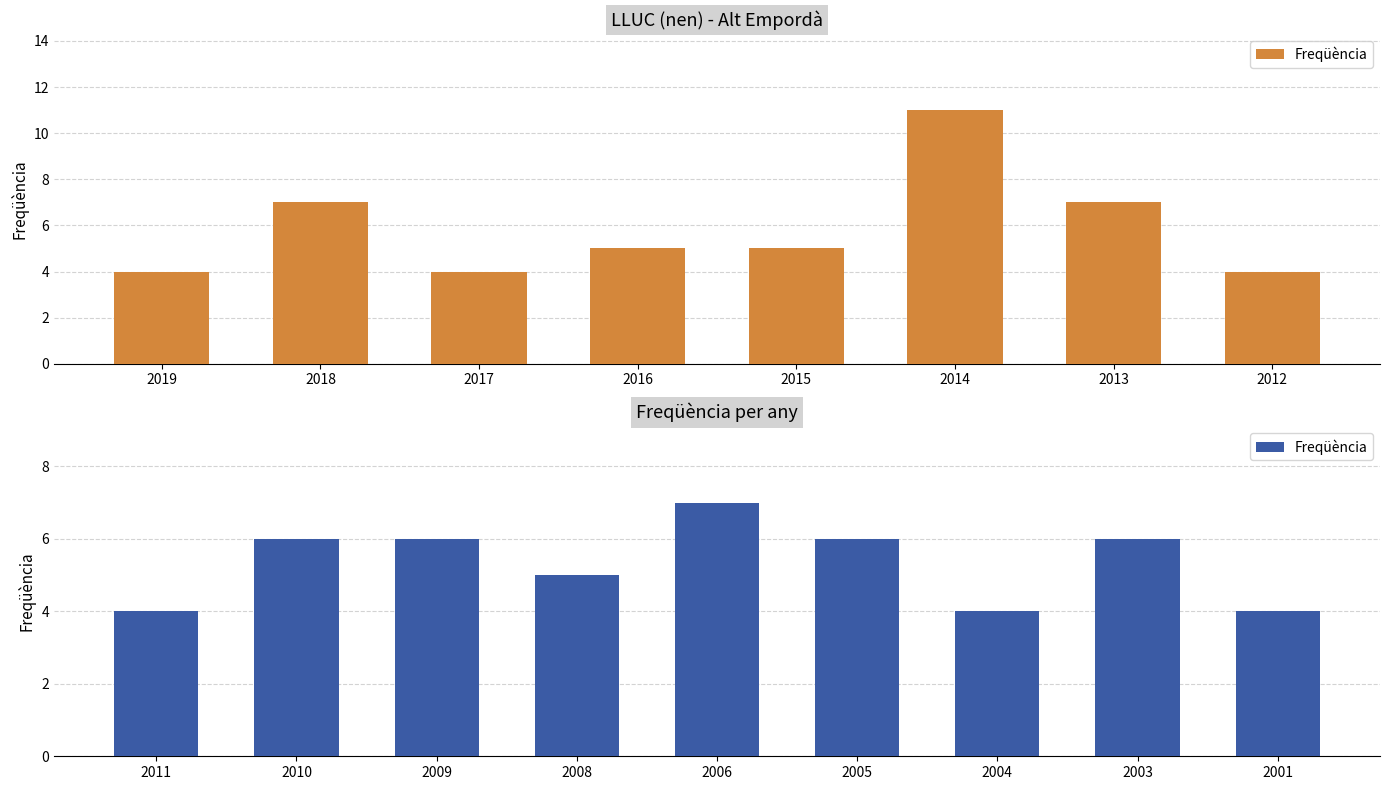

What is the value of the 5th bar from the left?

7